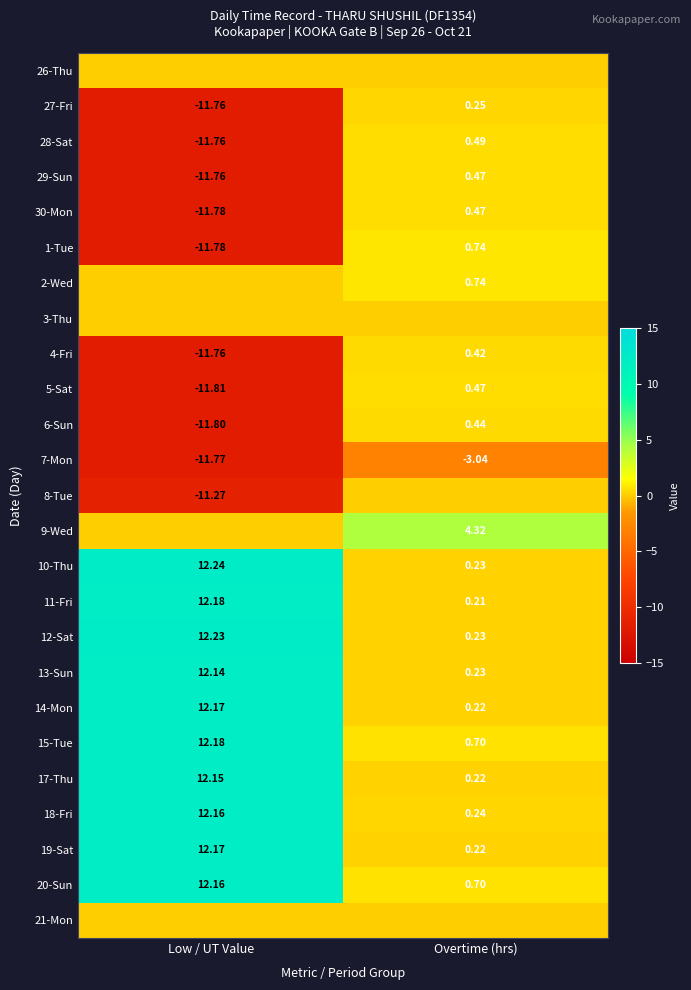

Rank the categories by 18-Fri value from highest to lowest.

Low / UT Value, Overtime (hrs)